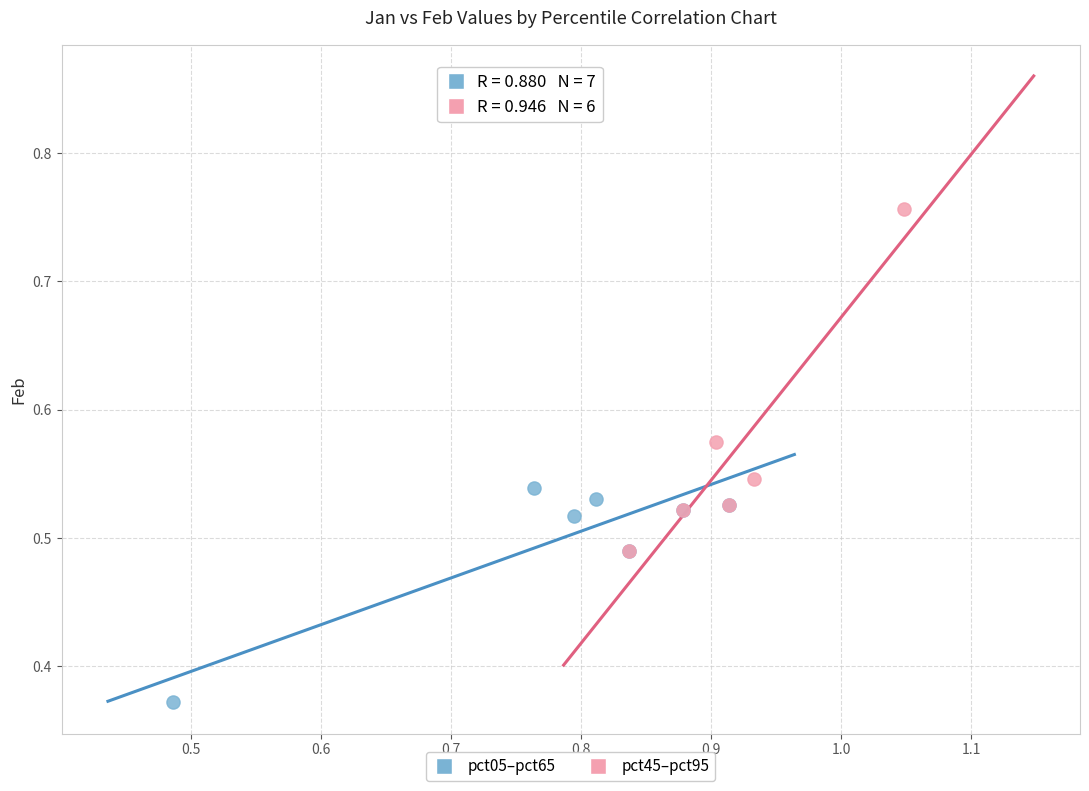

Which series reaches the minimum Y coordinate?

pct05–pct65